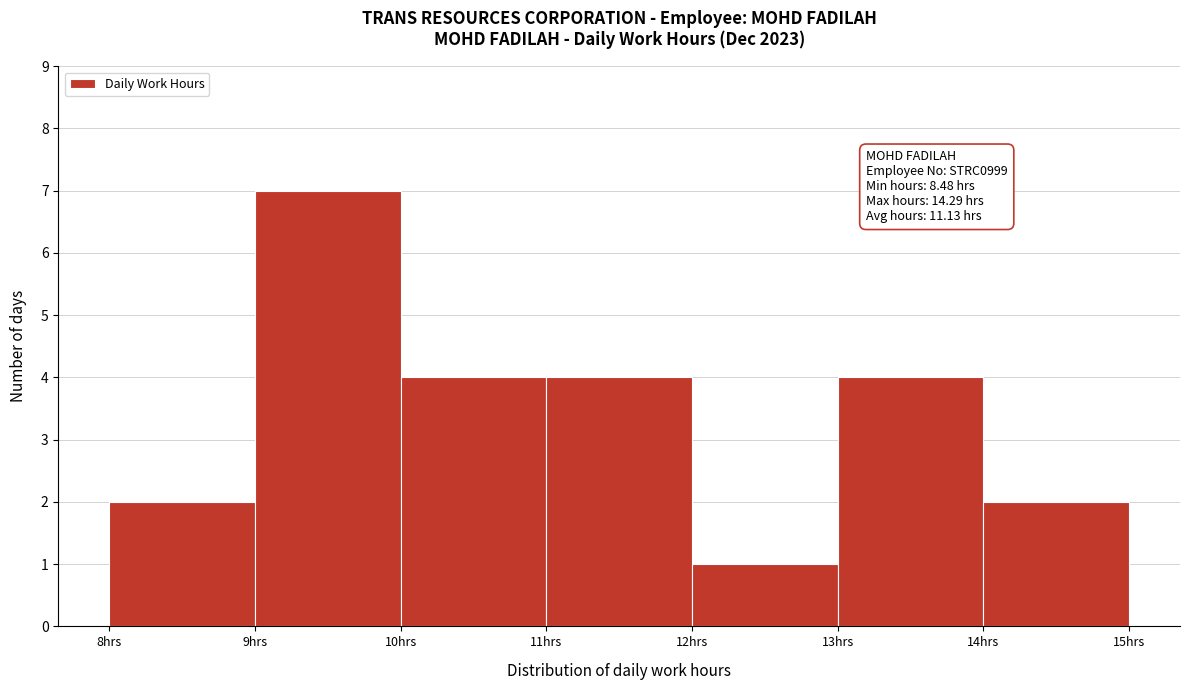

Over which range of the x-axis is the bar tallest?

9 to 10